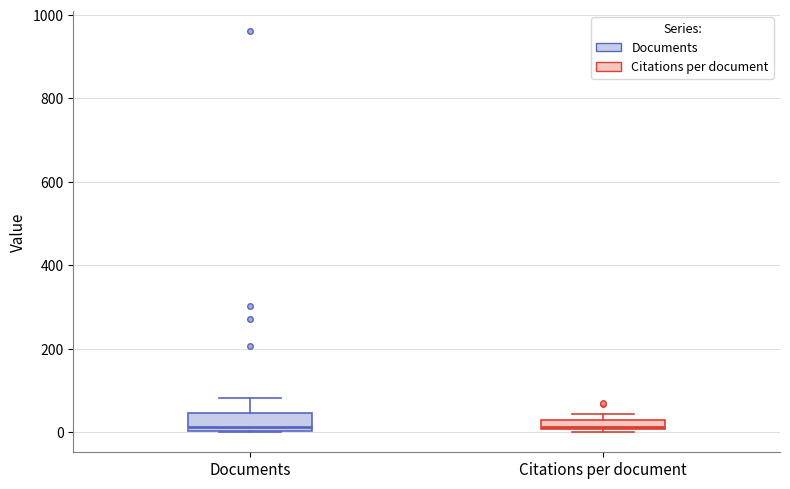

Comparing the boxes themselves (not the whiskers), which one is the tallest?

Documents